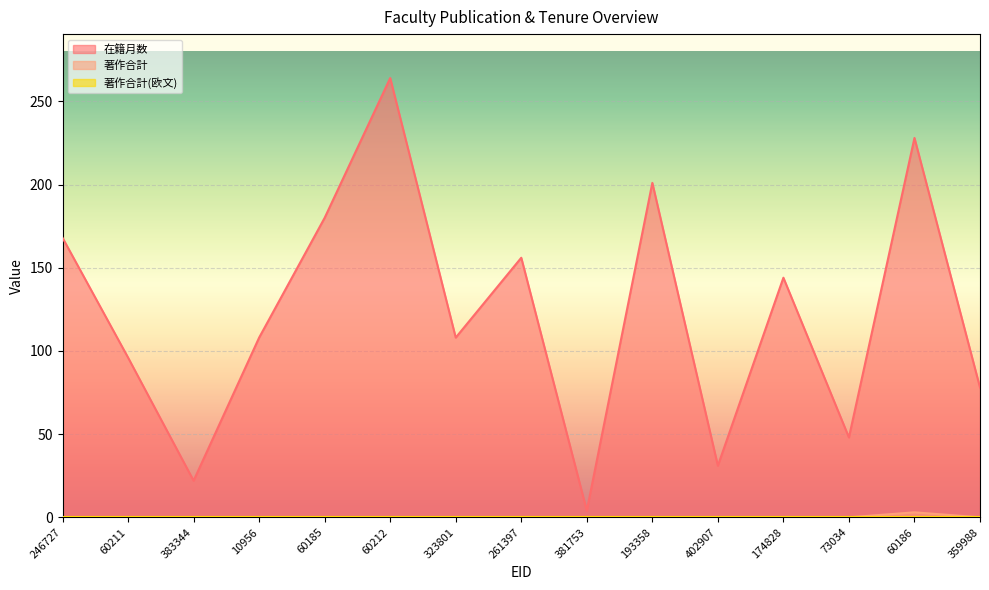

True or false: 在籍月数 and 著作合計 cross at least once.

False